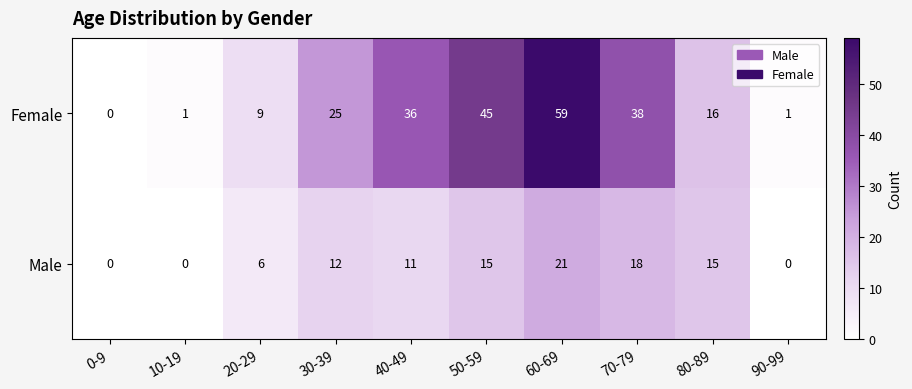

Between 10-19 and 70-79, which series saw the biggest shift?

Female